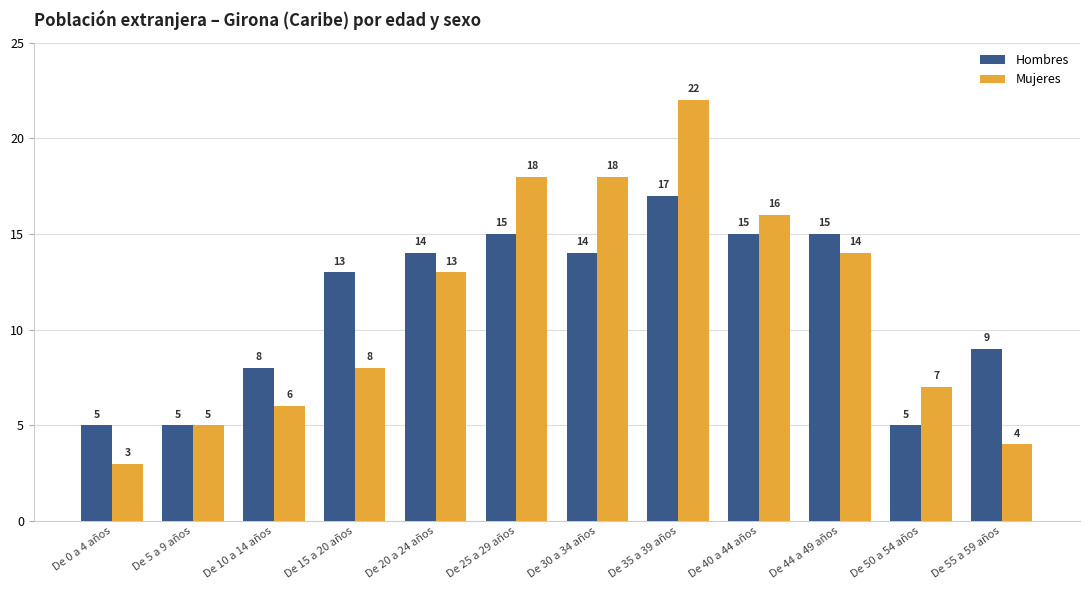

Reading right to left, list all the values displayed in this chart.

Hombres: De 55 a 59 años=9	De 50 a 54 años=5	De 44 a 49 años=15	De 40 a 44 años=15	De 35 a 39 años=17	De 30 a 34 años=14	De 25 a 29 años=15	De 20 a 24 años=14	De 15 a 20 años=13	De 10 a 14 años=8	De 5 a 9 años=5	De 0 a 4 años=5
Mujeres: De 55 a 59 años=4	De 50 a 54 años=7	De 44 a 49 años=14	De 40 a 44 años=16	De 35 a 39 años=22	De 30 a 34 años=18	De 25 a 29 años=18	De 20 a 24 años=13	De 15 a 20 años=8	De 10 a 14 años=6	De 5 a 9 años=5	De 0 a 4 años=3